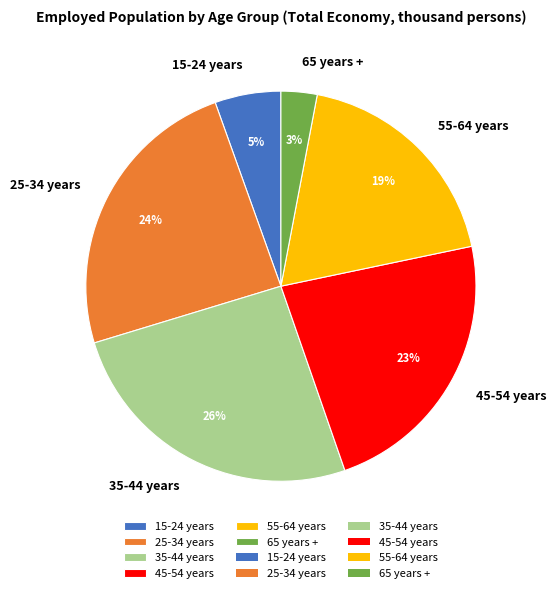

Count the number of slices in the pie.

6